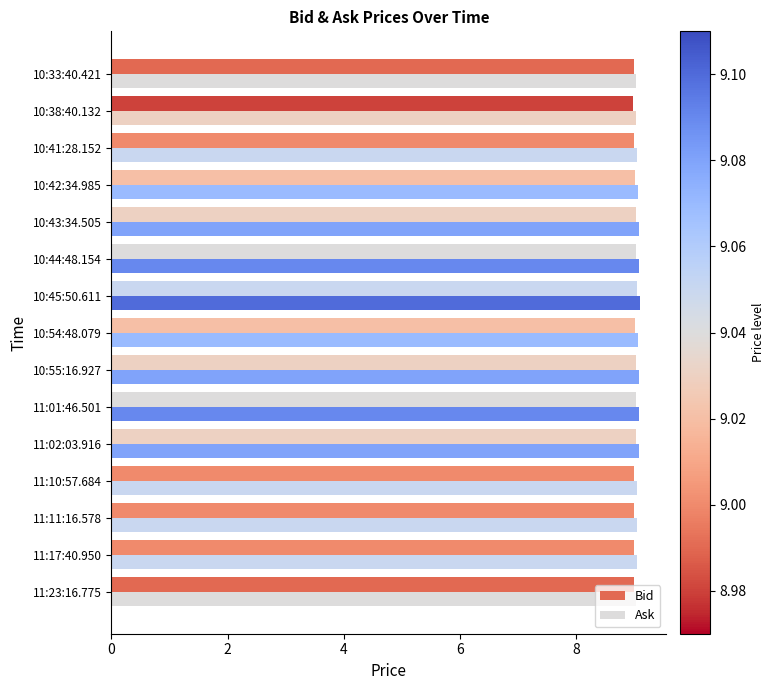

At how many categories does at least one series exceed 9?

15